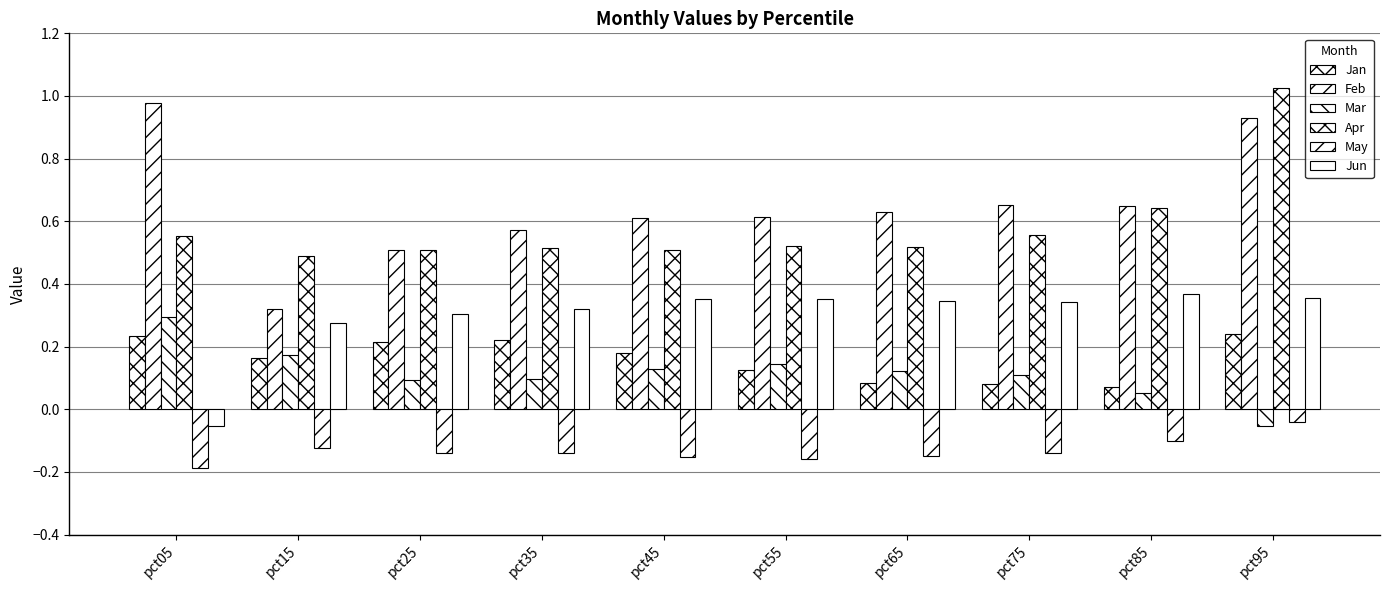

What is the value of the Jun bar at the 7th from the left?

0.3